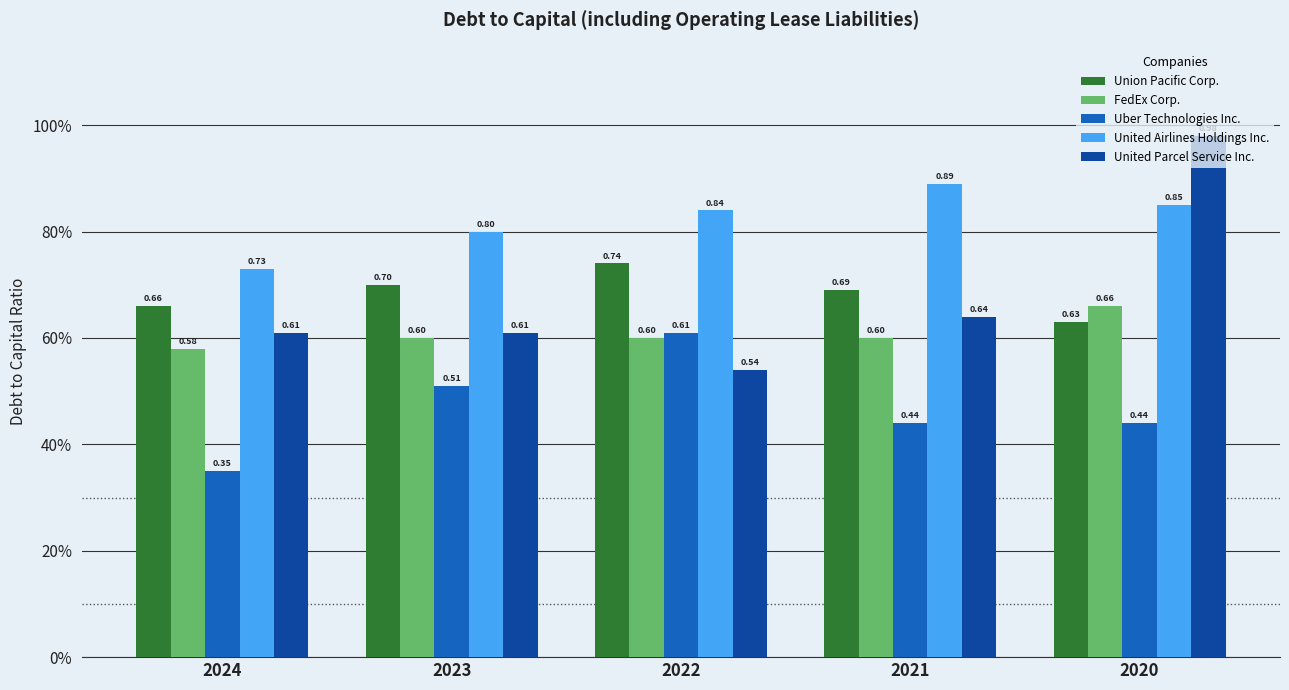

Are the bars horizontal?

No